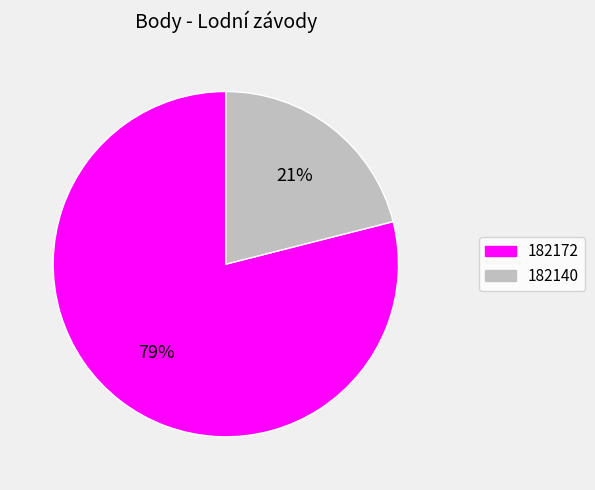

Rank the categories by value from highest to lowest.

182172, 182140